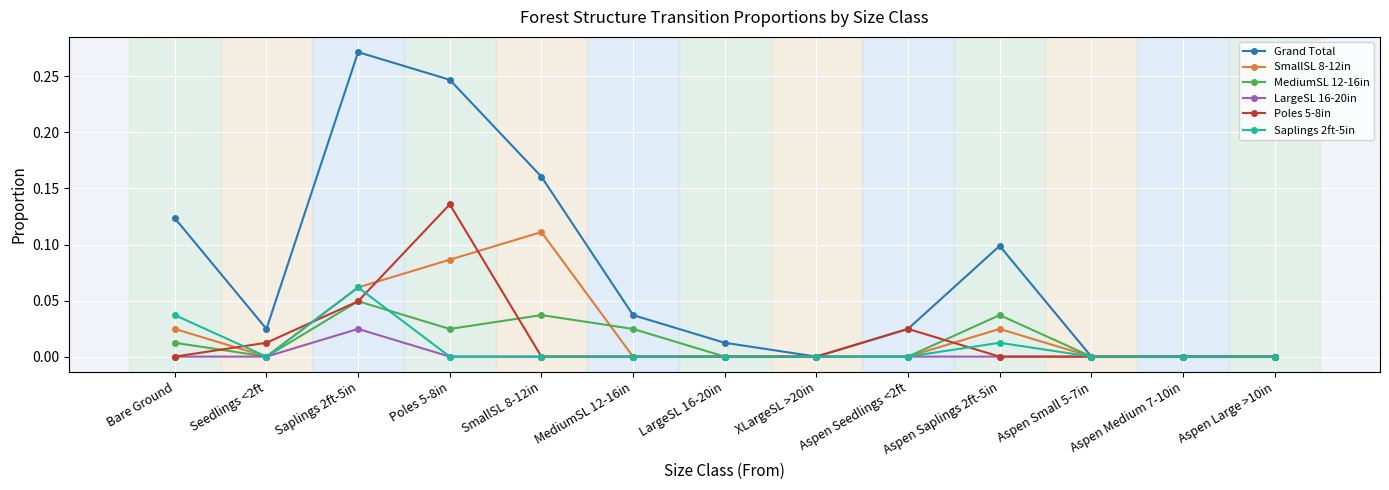

Which series has the largest range (max minus min)?

Grand Total